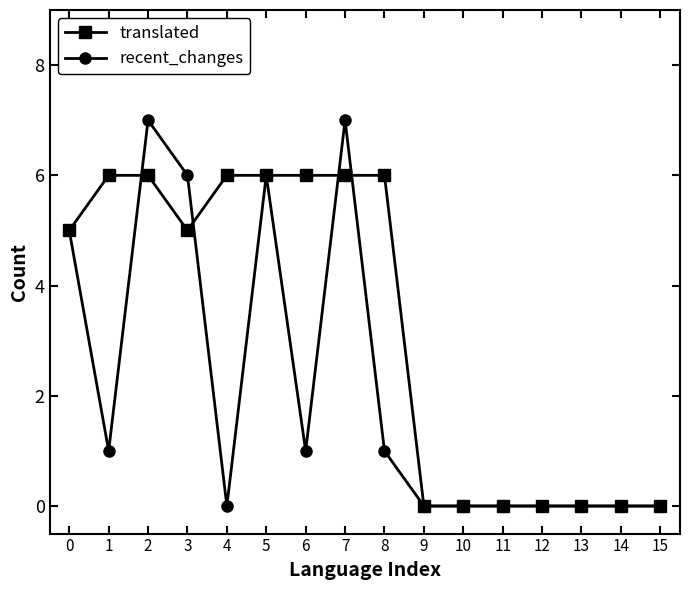

Is the value of translated at 6 greater than the value of recent_changes at 1?

Yes